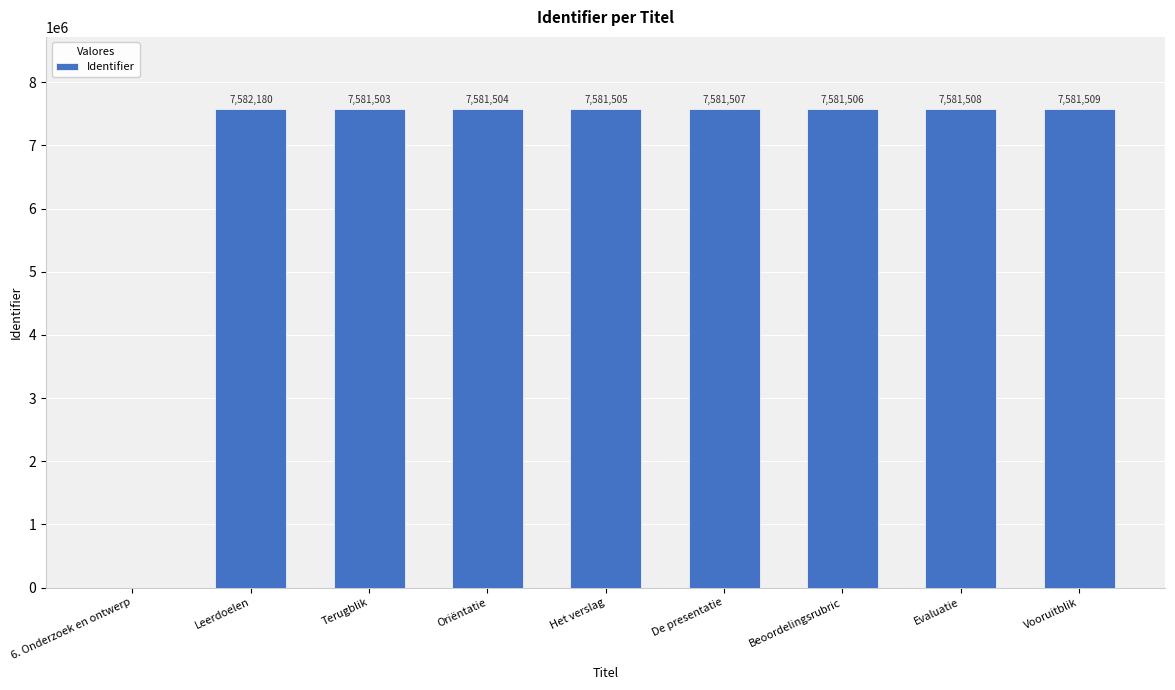

What is the sum of the values at Het verslag and Leerdoelen?

15163685